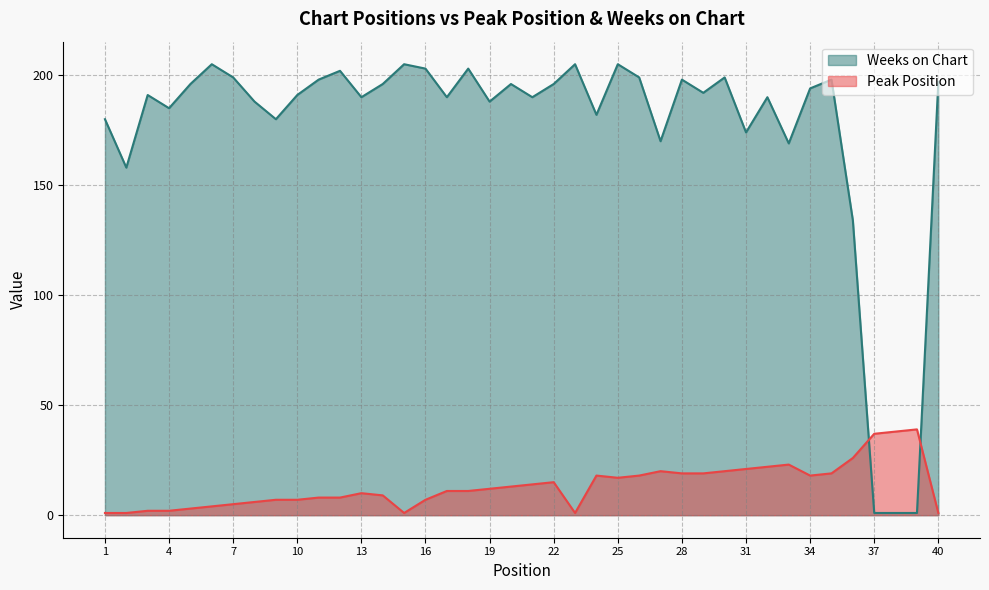

How many times do Peak Position and Weeks on Chart cross each other?

2